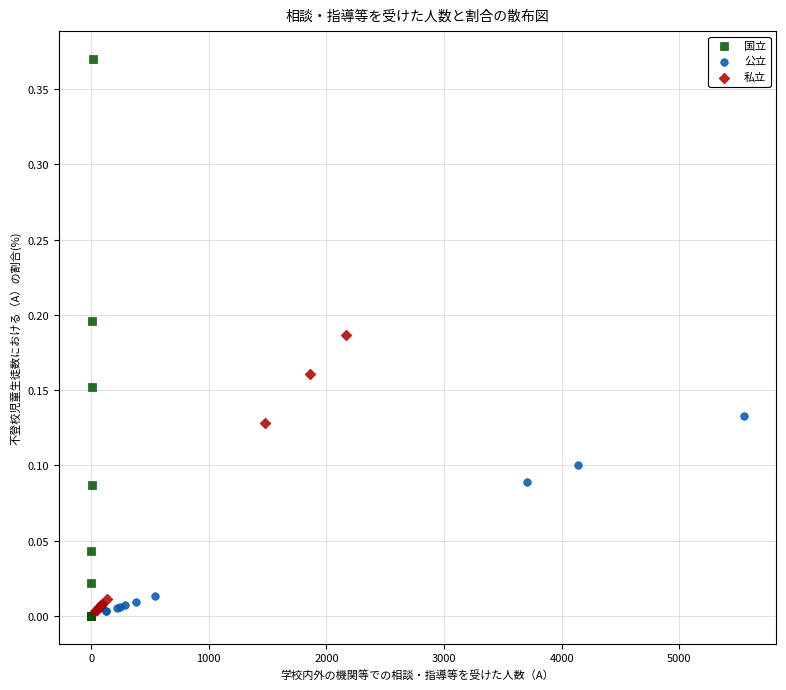

Which series contains the highest Y value?

国立